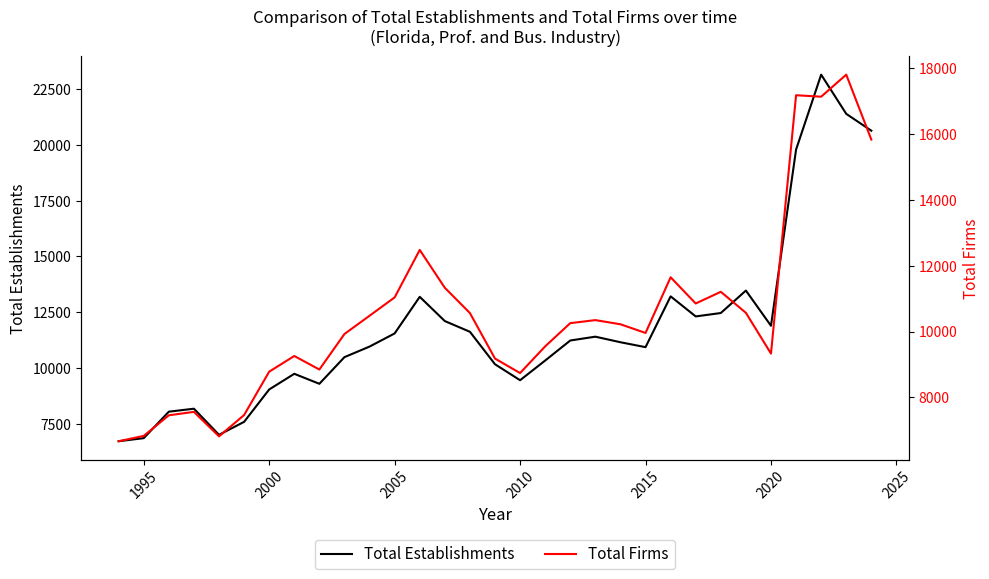

The Total Establishments series shows 3434 at 1995. True or false?

False